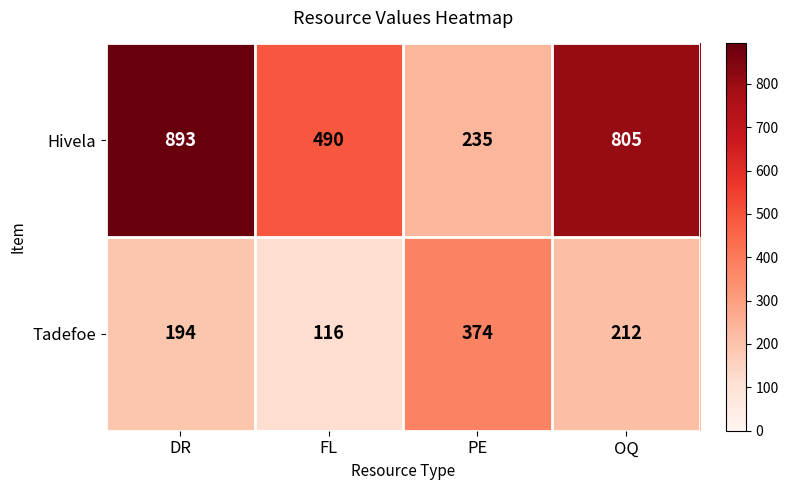

The Hivela series shows 893 at DR. True or false?

True